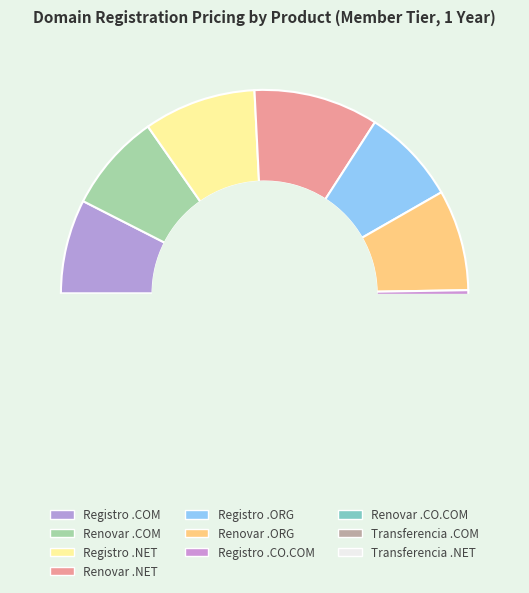

What is the change in value from Registro .COM to Registro .ORG?

+0.3